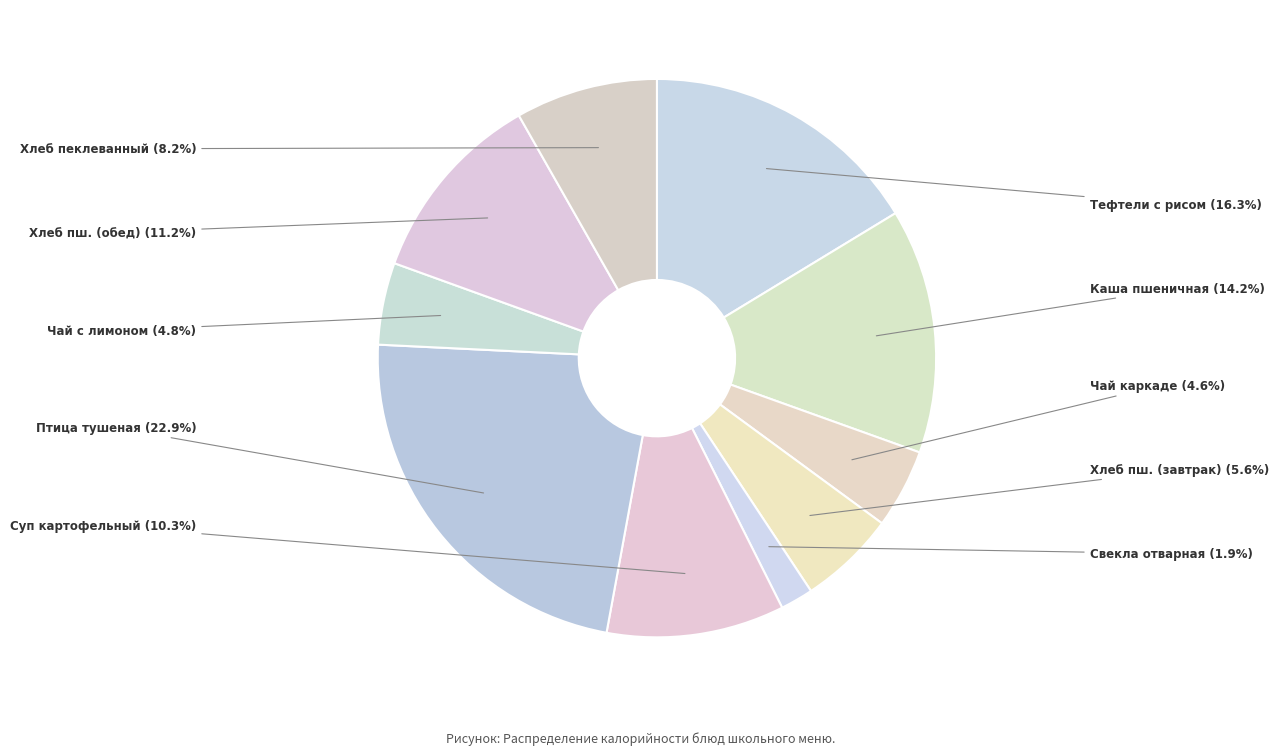

Between Хлеб пш. (обед) and Птица тушеная, which is larger?

Птица тушеная